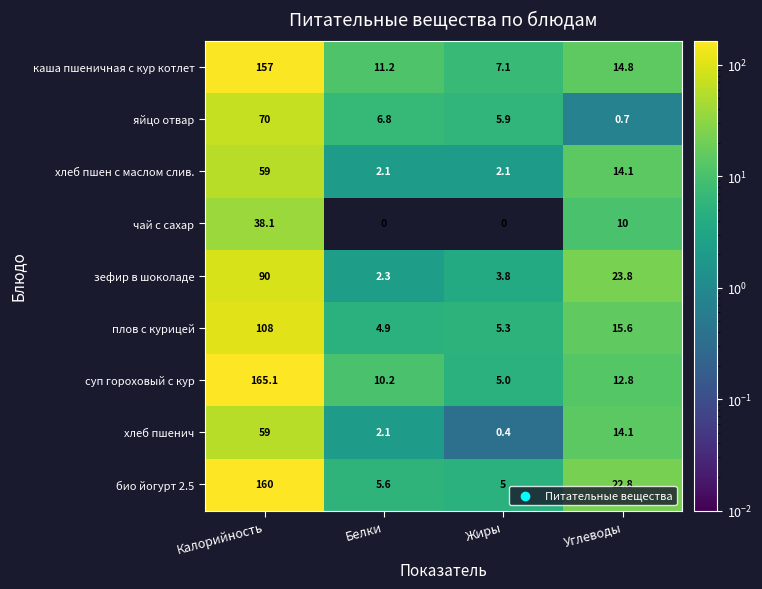

Which series changed the most between Калорийность and Углеводы?

суп гороховый с кур